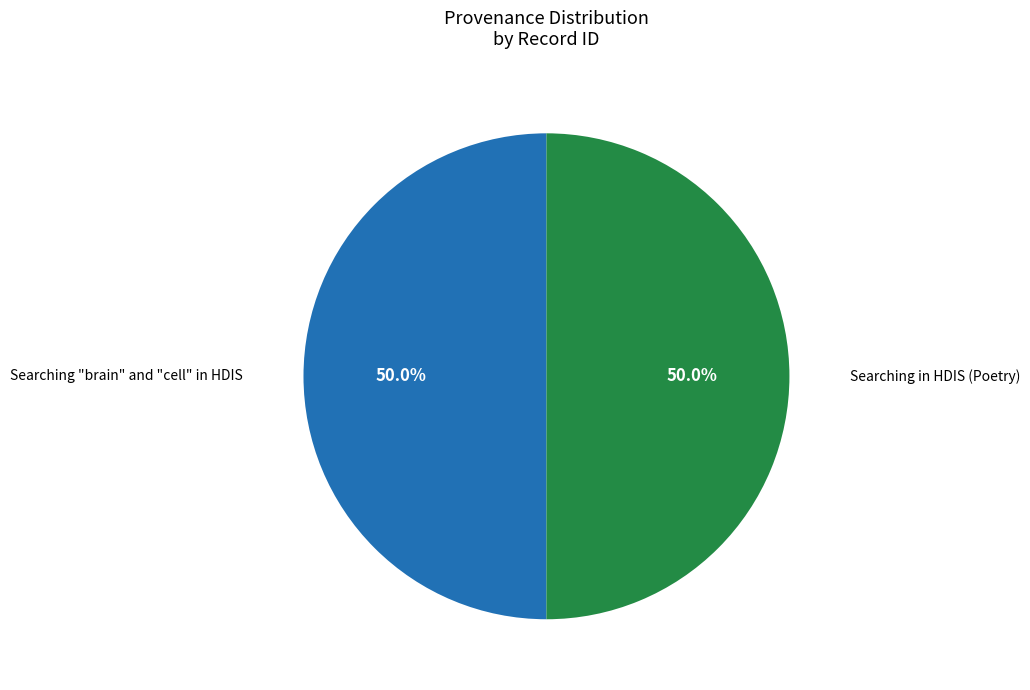

Which category has the biggest portion of the pie?

Searching in HDIS (Poetry)